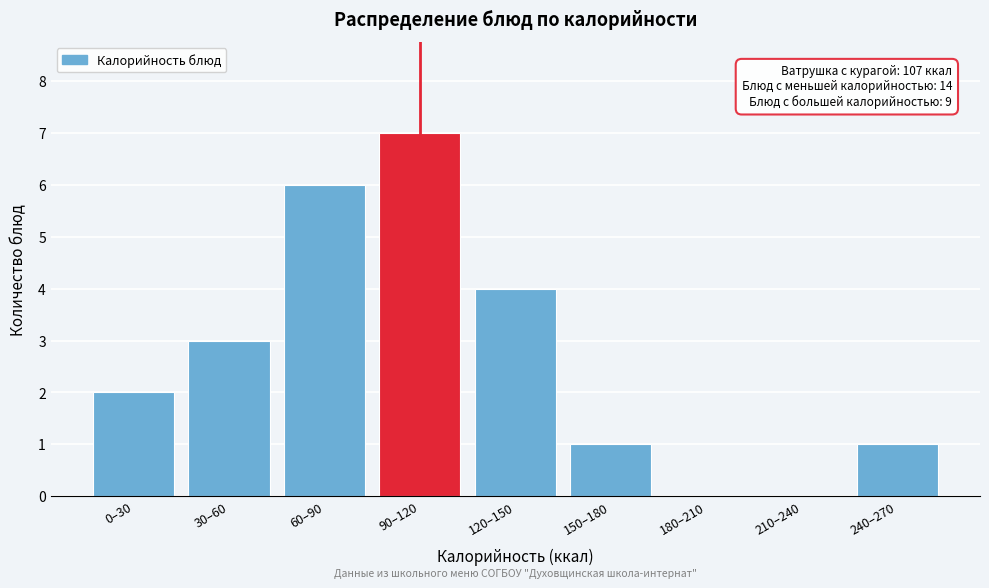

Reading left to right, what are all the values shown in this chart?

0–30=2	30–60=3	60–90=6	90–120=7	120–150=4	150–180=1	180–210=0	210–240=0	240–270=1